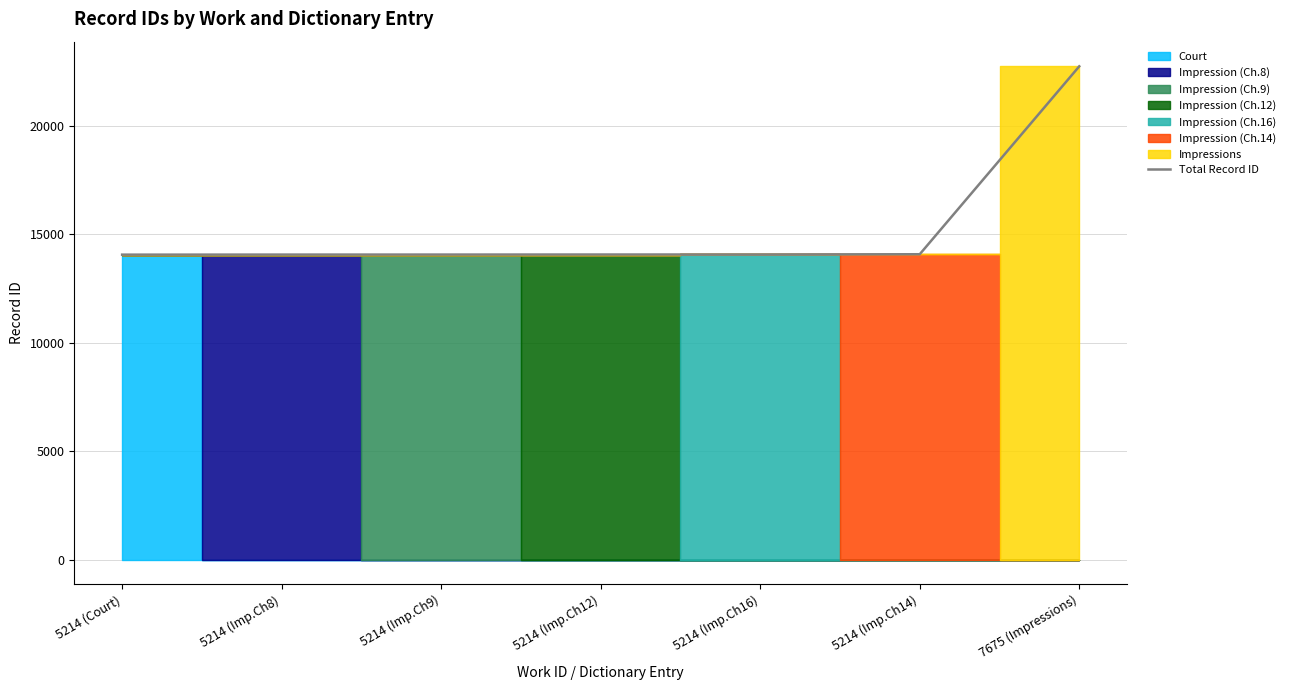

The value at 5214 (Imp.Ch9) is 14071. True or false?

True